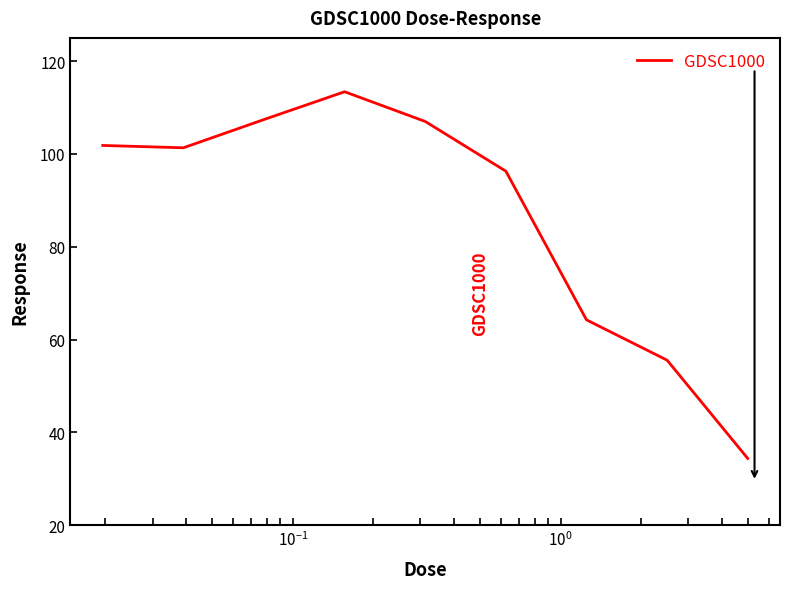

How many distinct data groups are displayed?

1